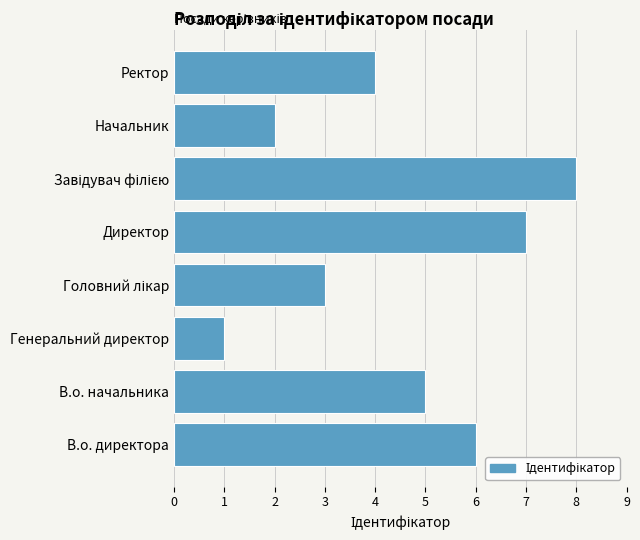

Are the bars horizontal?

Yes